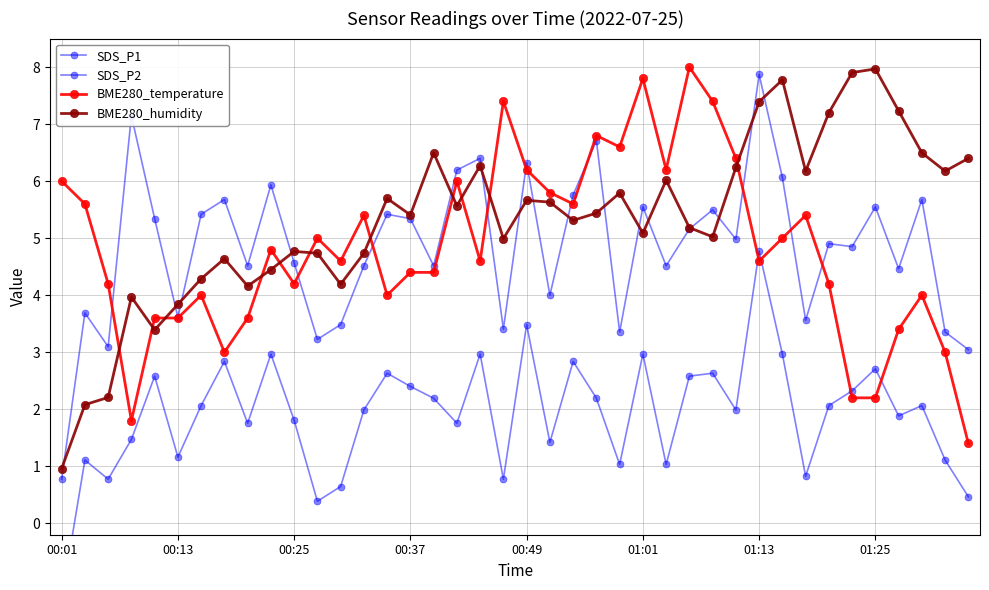

What position from the left is 14?

15